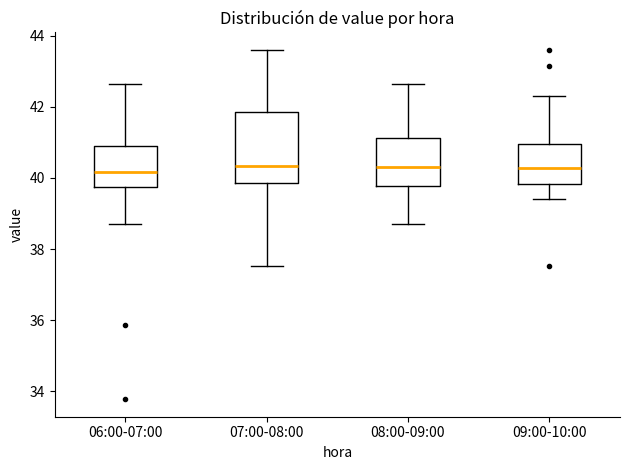

Comparing the boxes themselves (not the whiskers), which one is the tallest?

07:00-08:00